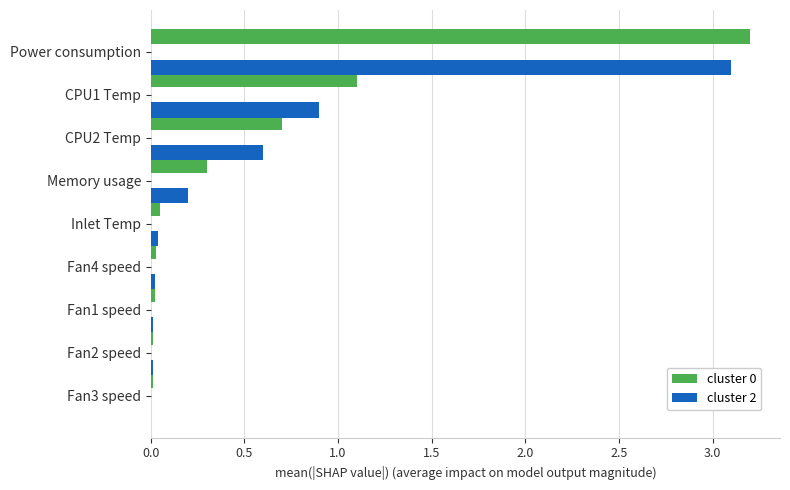

What is the highest value of the cluster 2 series?

3.1